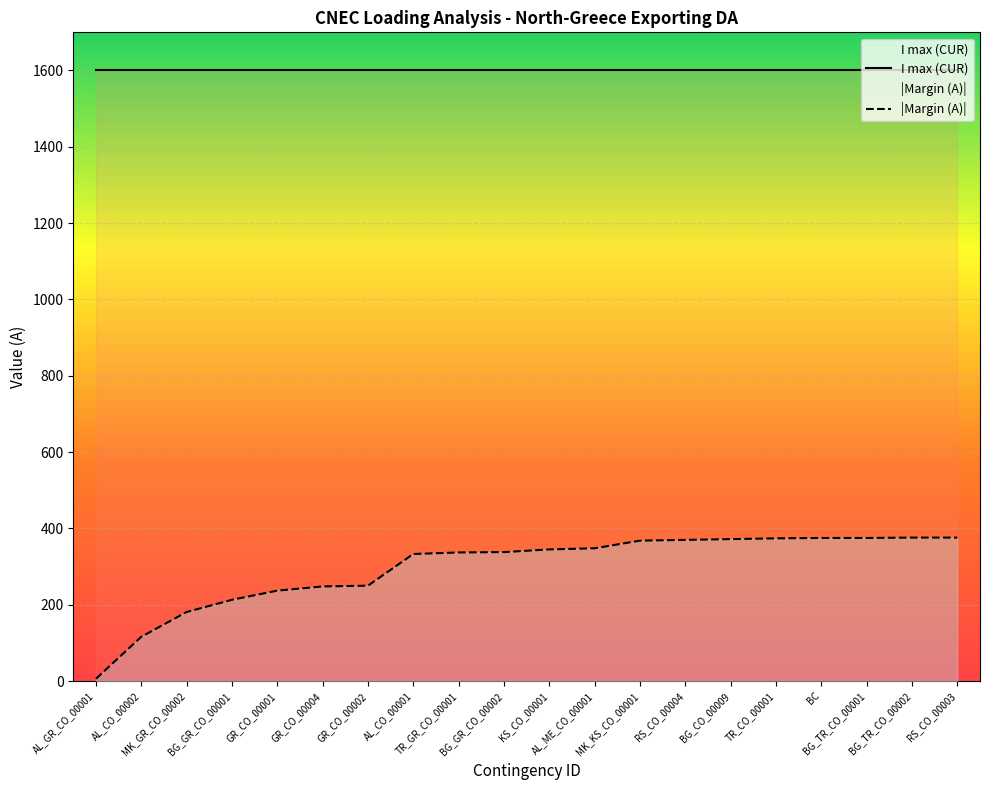

What position from the left is AL_CO_00001?

8